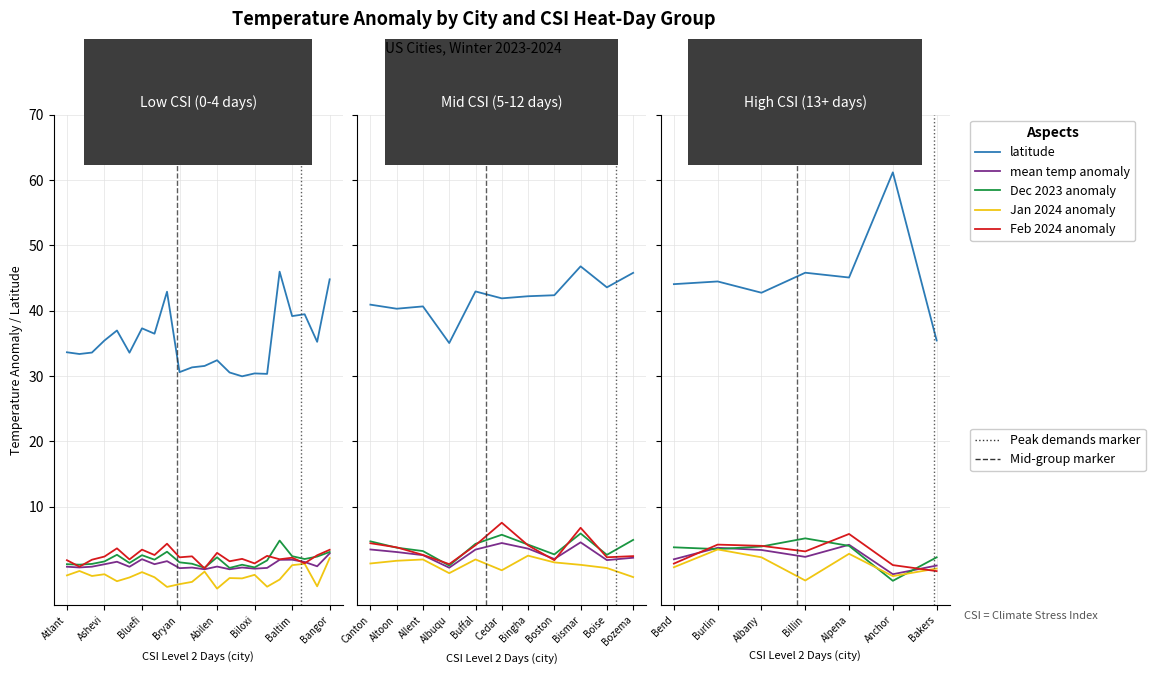

Which series has the widest spread of values?

latitude